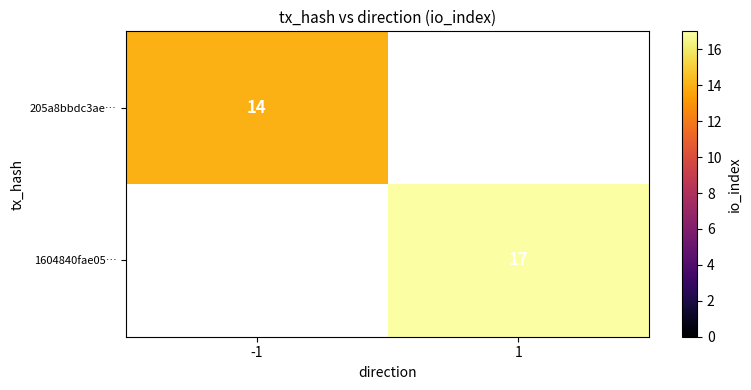

The 205a8bbdc3ae… series shows 19 at -1. True or false?

False